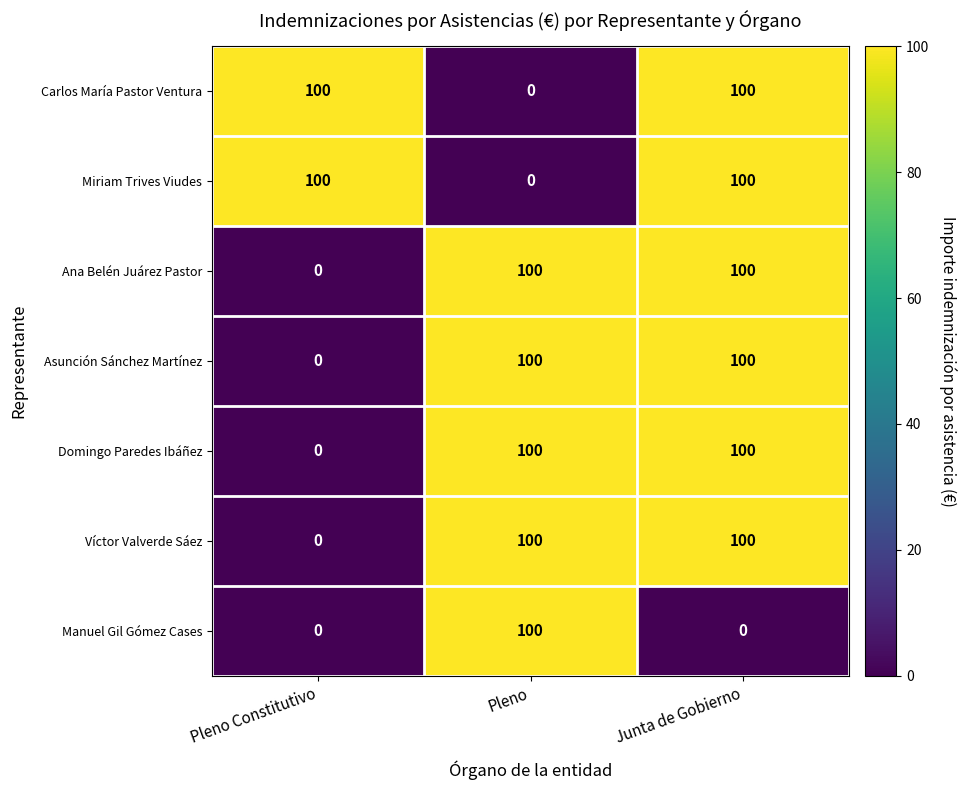

True or false: Carlos María Pastor Ventura has a value of 100 at Junta de Gobierno.

True